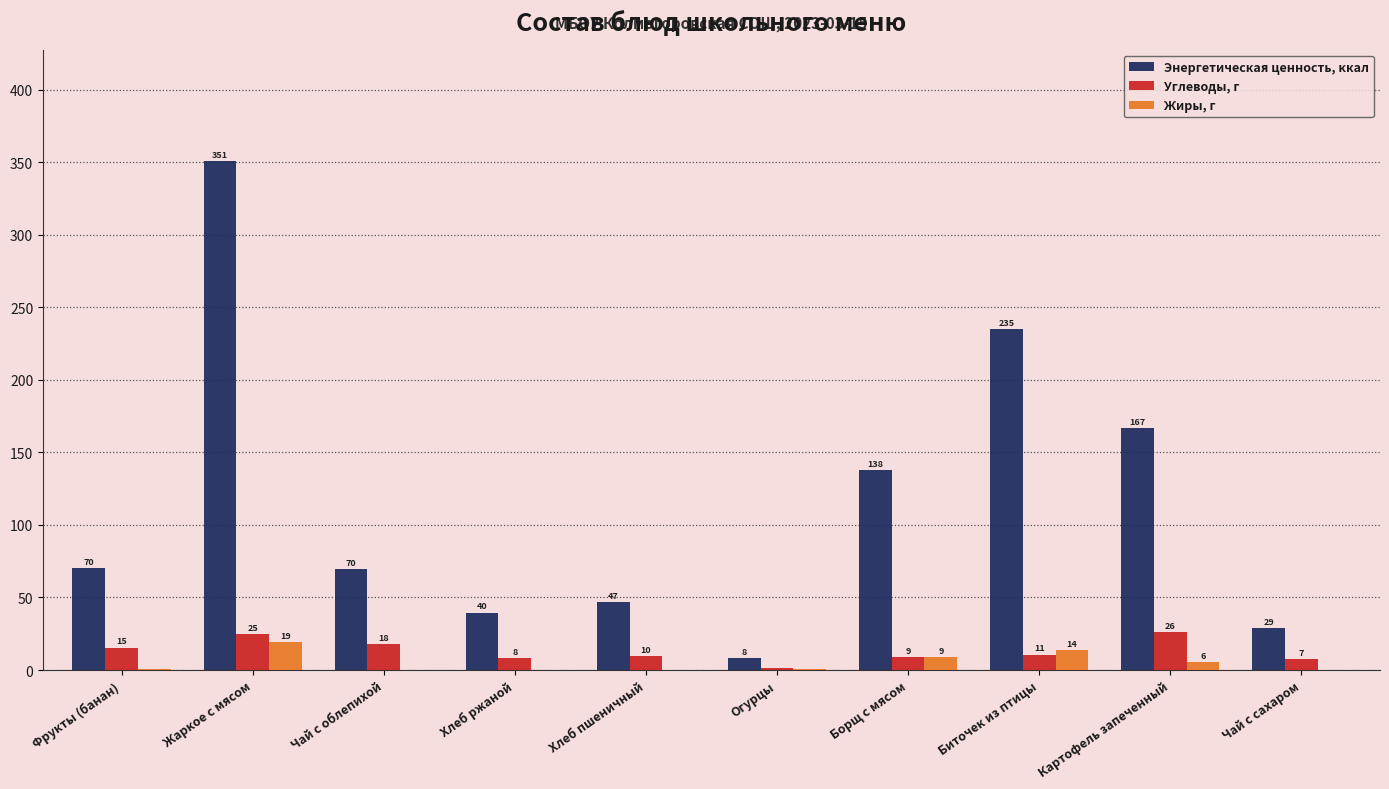

What is the difference between the Углеводы, г values at Хлеб пшеничный and Биточек из птицы?

0.8